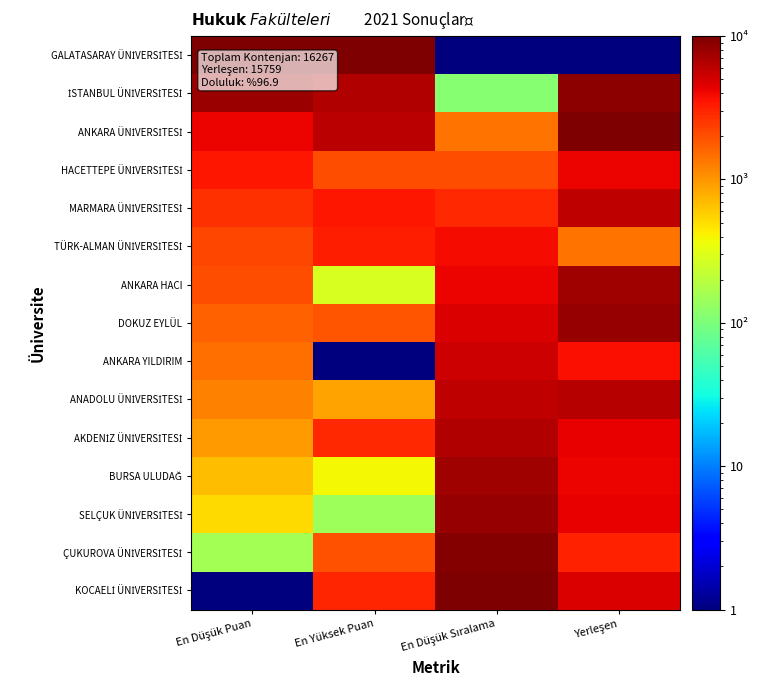

What is the total value across all series at Yerleşen?

76680.2